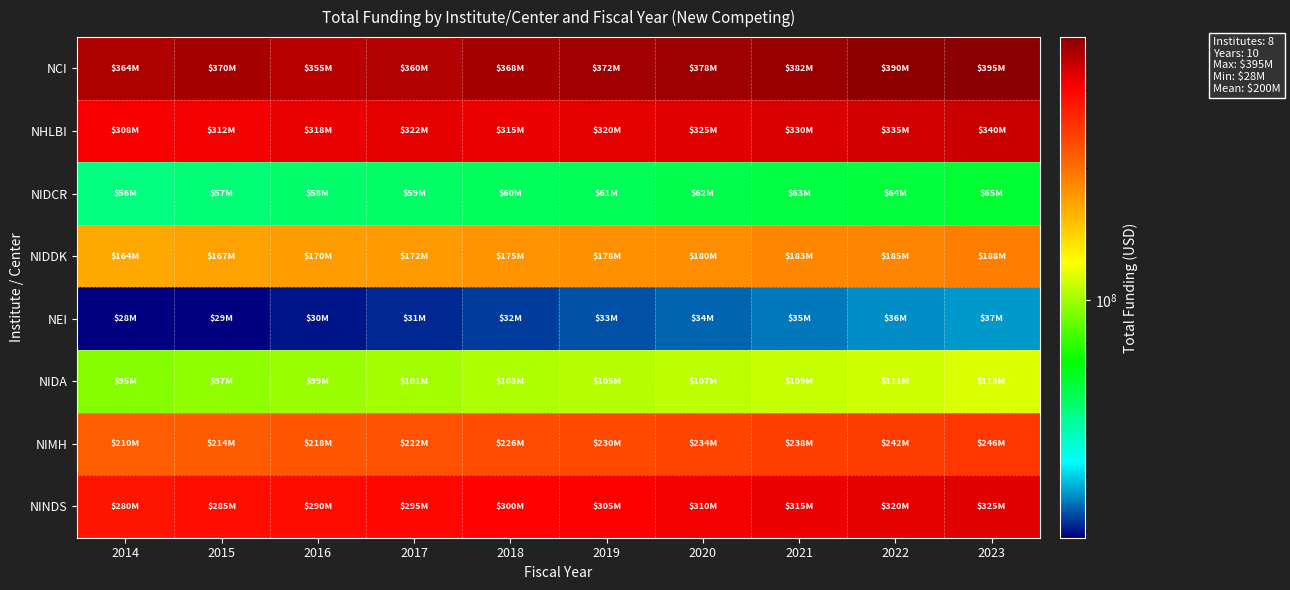

Between 2014 and 2020, which series saw the biggest shift?

NINDS